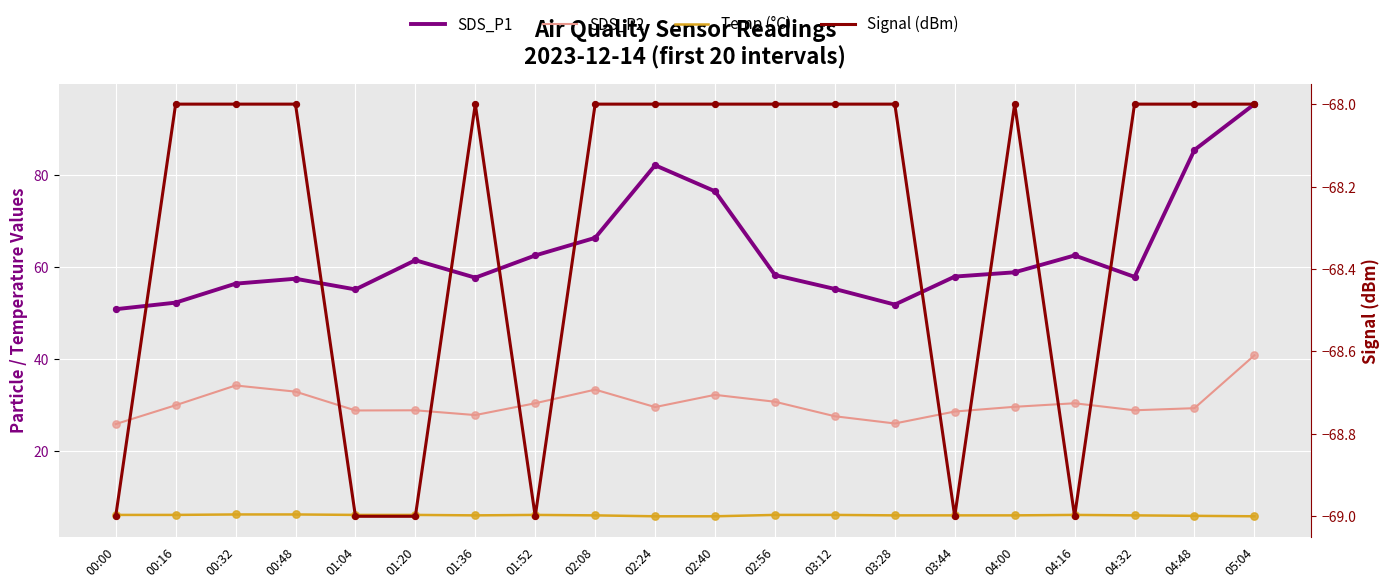

What is the total value across all series at 02:40?

46.6